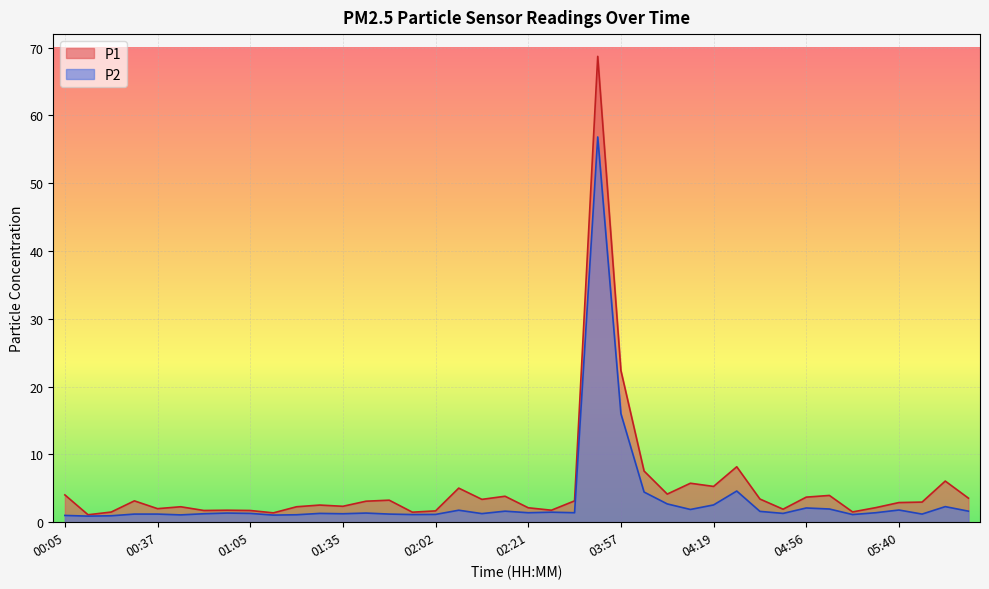

What is the sum of the P2 values at 04:02 and 02:02?

3.9